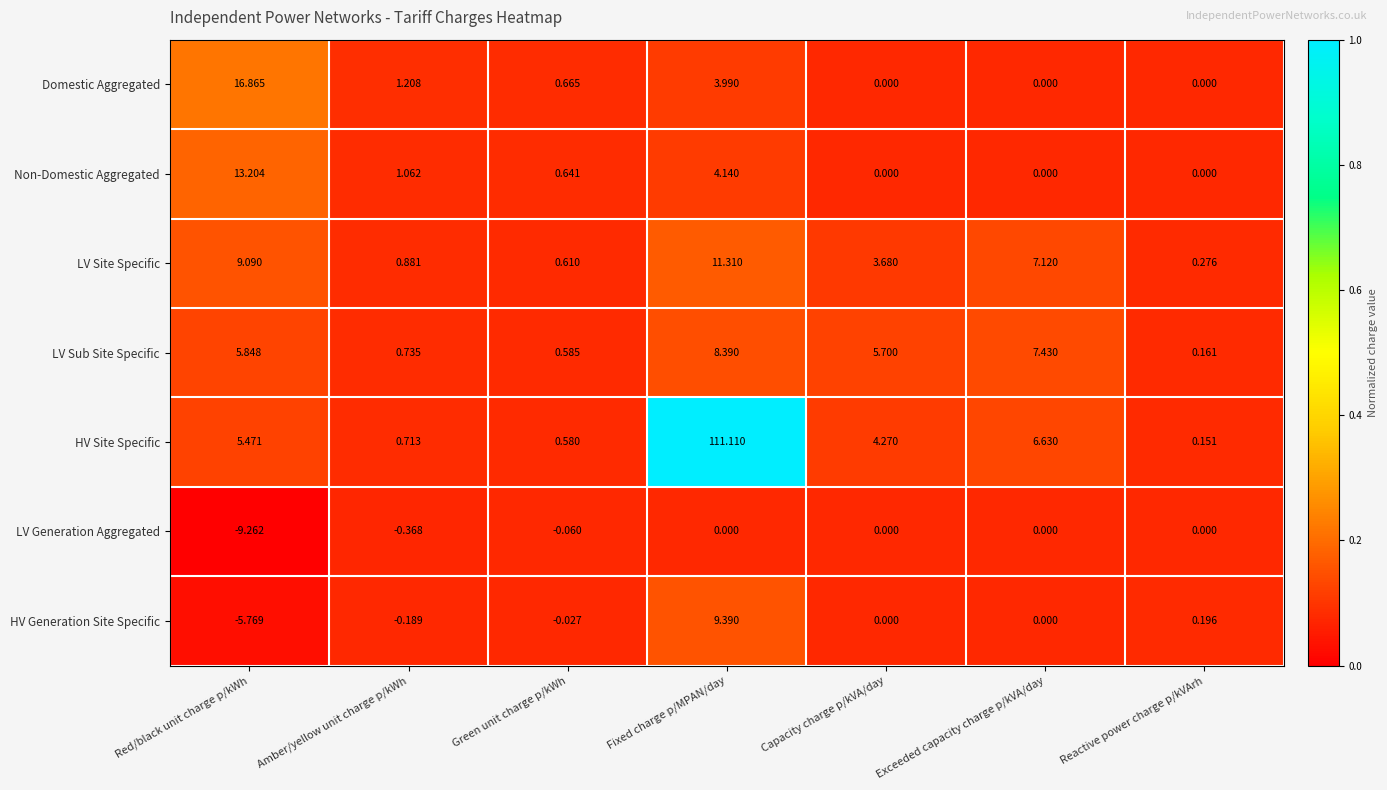

How many data points does each series have?

7